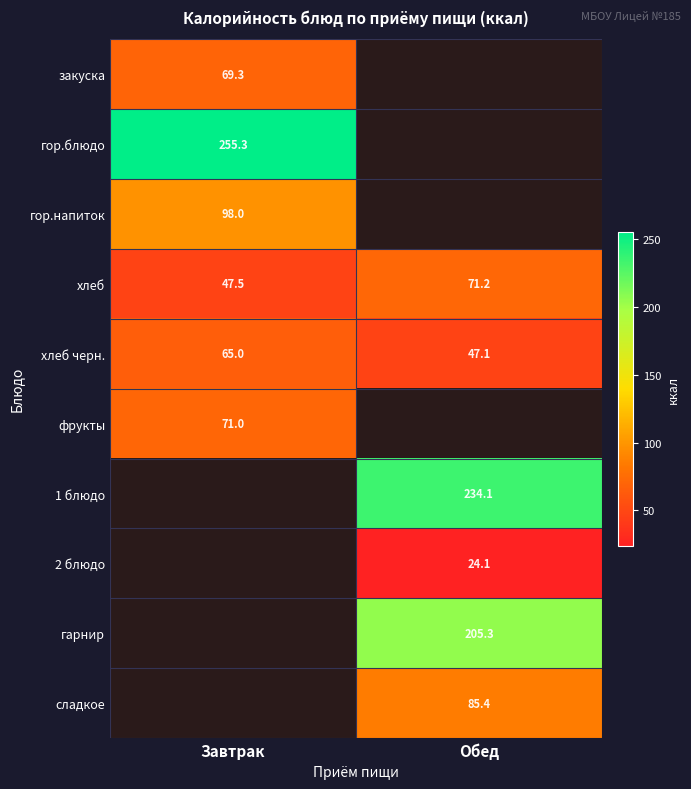

How many data points in хлеб are above 71?

1